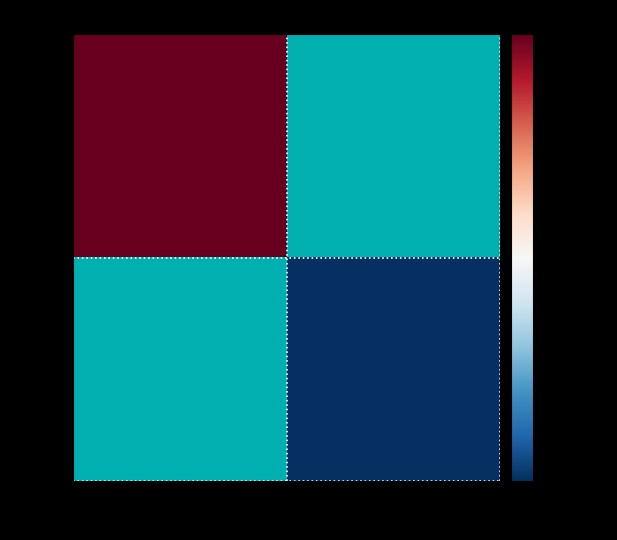

Where is PUB nearest to the value 1701431592?

Publicado